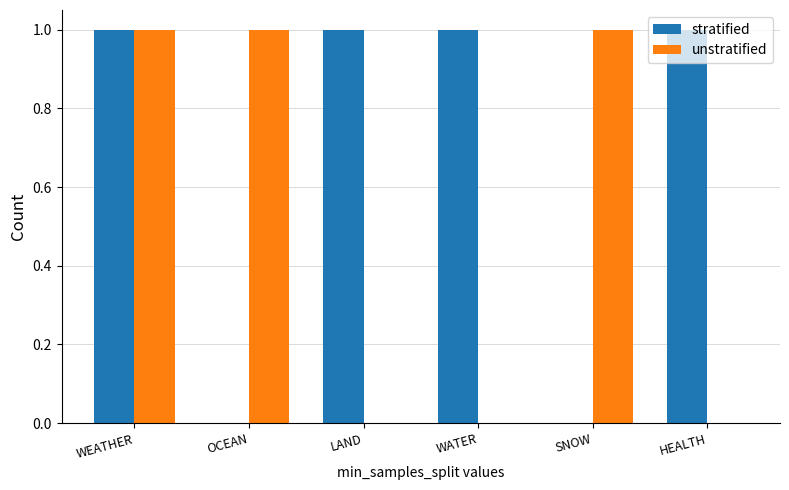

Reading left to right, transcribe all the data shown in this chart.

stratified: 1	0	1	1	0	1
unstratified: 1	1	0	0	1	0